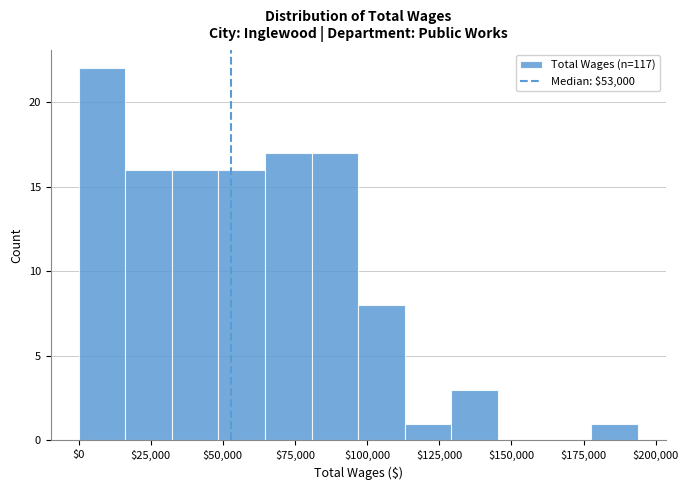

Around what value on the x-axis is the tallest bar? Give the approximate position of its centre, as read against the axis.

10000